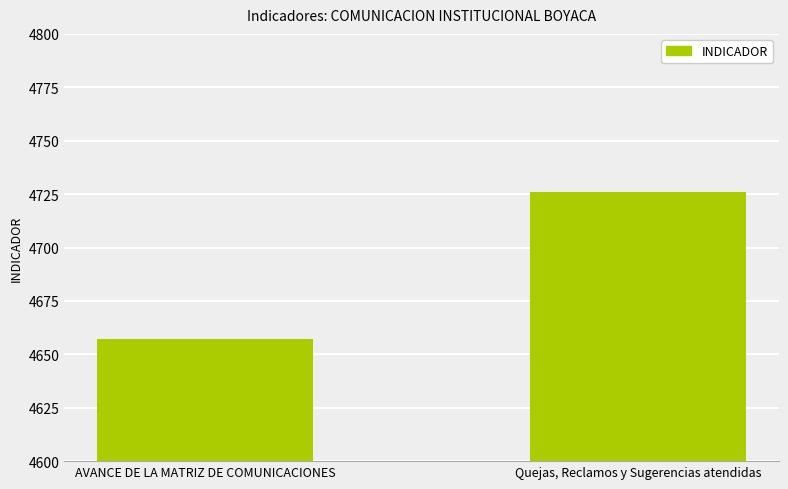

Reading right to left, list all the values displayed in this chart.

4726	4657